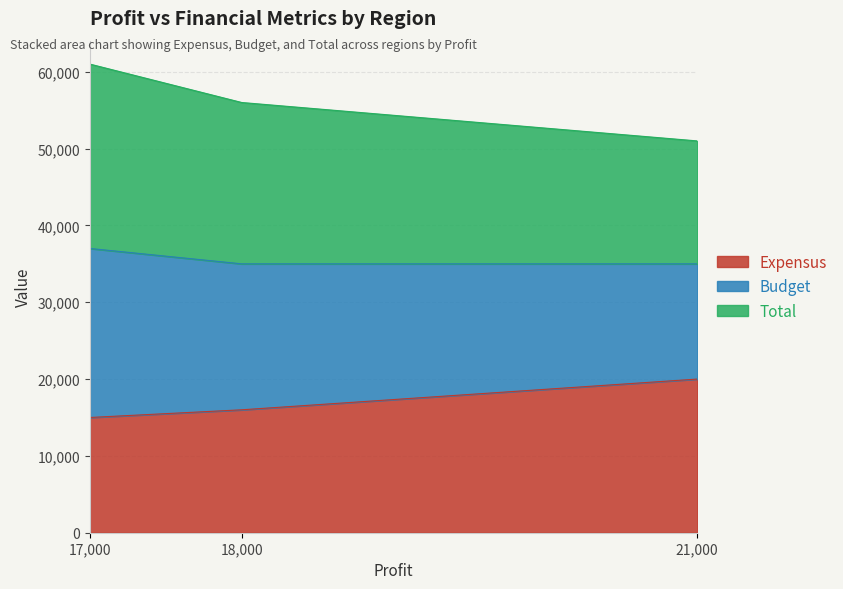

What is the lowest value of the Expensus series?

15000